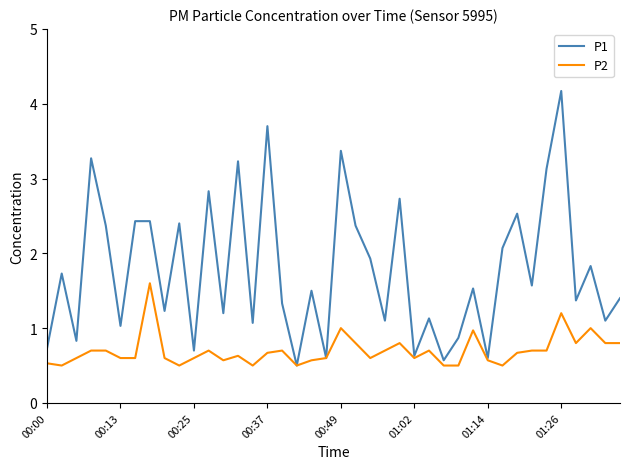

List the series in order of their peak value, lowest first.

P2, P1